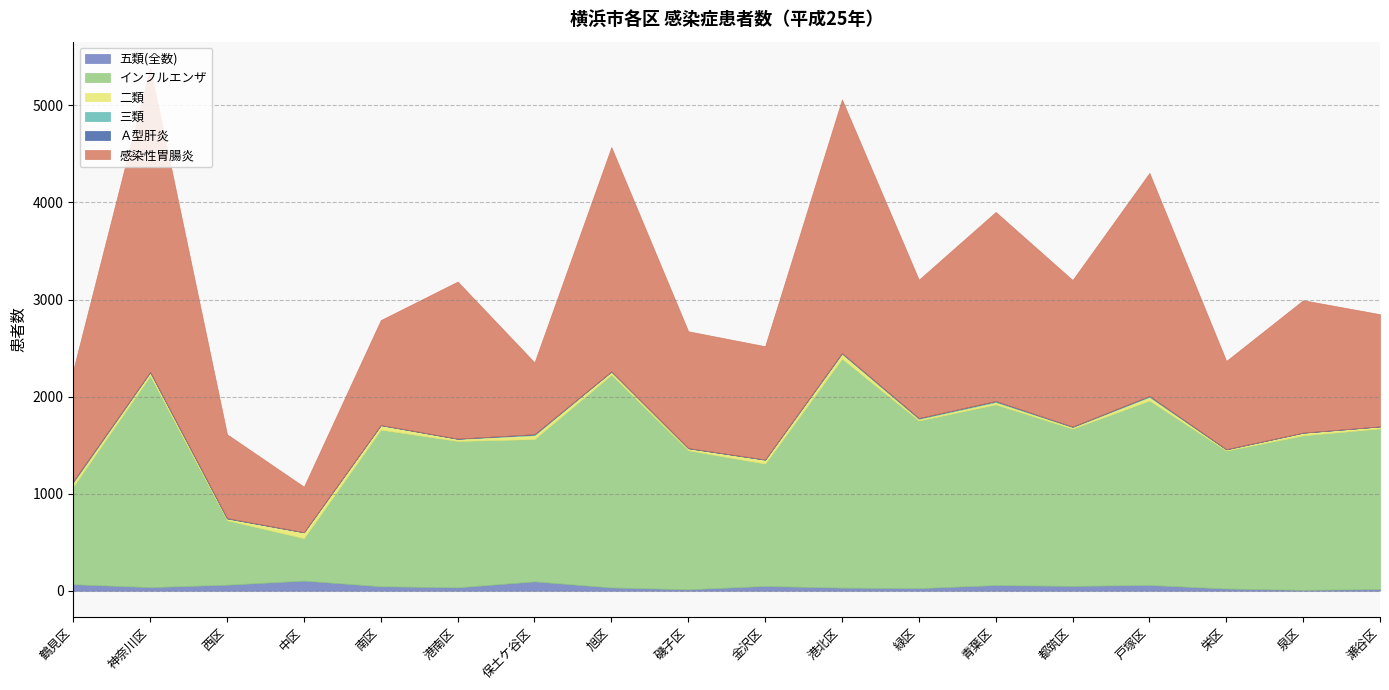

Reading left to right, what are all the values shown in this chart?

五類(全数): 67	37	62	104	46	35	96	34	15	49	32	27	58	50	59	23	9	18
インフルエンザ: 1009	2177	664	438	1614	1508	1467	2192	1432	1261	2360	1727	1862	1620	1901	1420	1592	1654
二類: 42	35	17	60	45	21	40	32	21	39	50	17	24	16	37	11	26	21
三類: 11	6	4	1	2	3	9	2	0	3	7	8	11	5	10	4	2	0
Ａ型肝炎: 0	0	1	0	0	0	1	0	2	0	0	0	0	0	0	0	0	0
感染性胃腸炎: 1147	3132	864	469	1081	1618	739	2310	1203	1167	2612	1425	1947	1510	2297	909	1364	1156